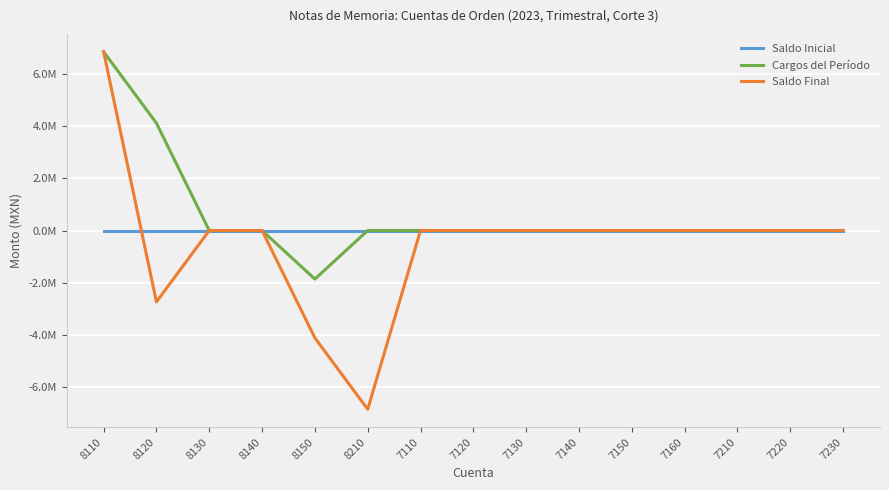

What is the label of the 11th point from the left?

7150